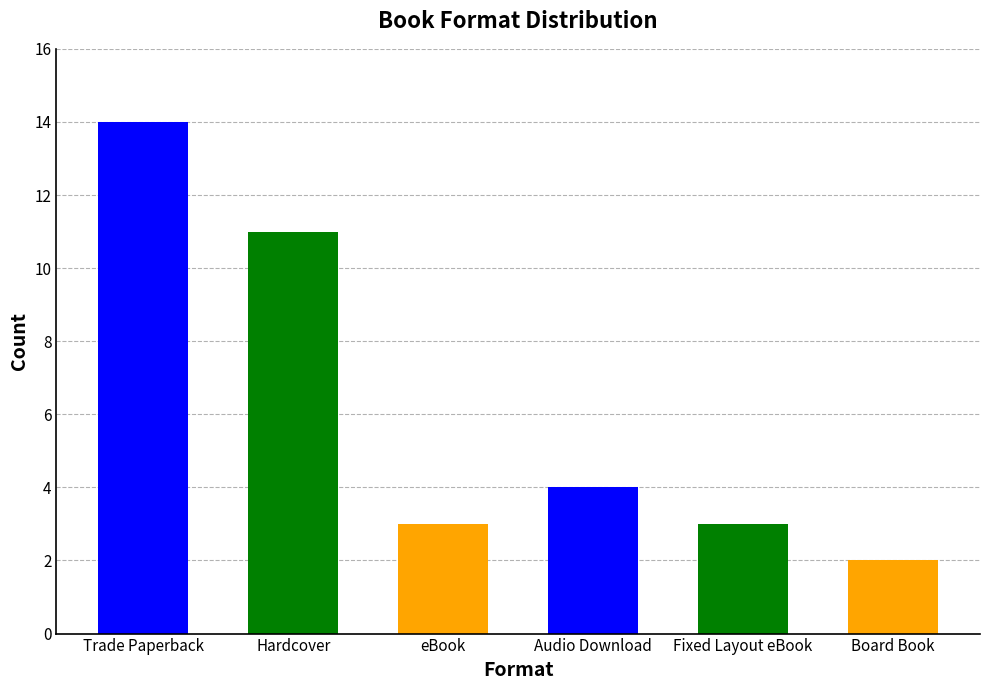

Is it true that the value at Board Book is 2?

True